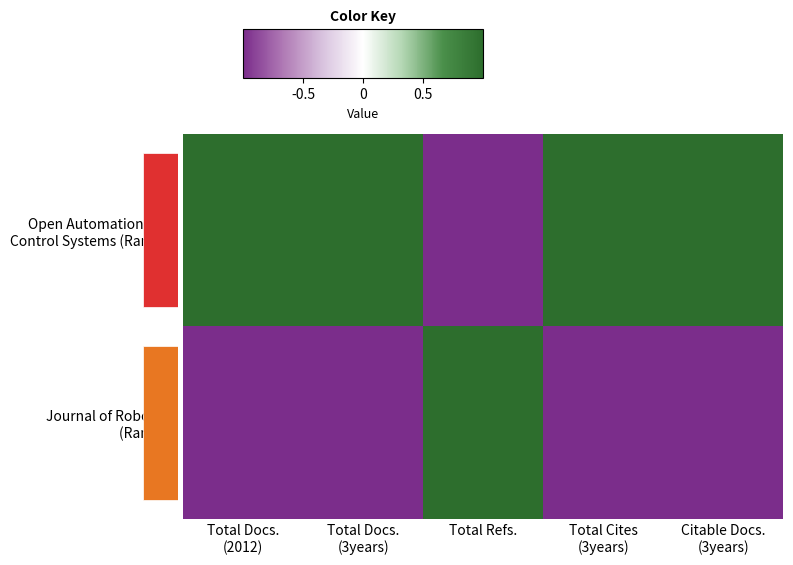

Where is Journal of Robotics (Rank 2) nearest to the value 0?

Total Docs. (3years)